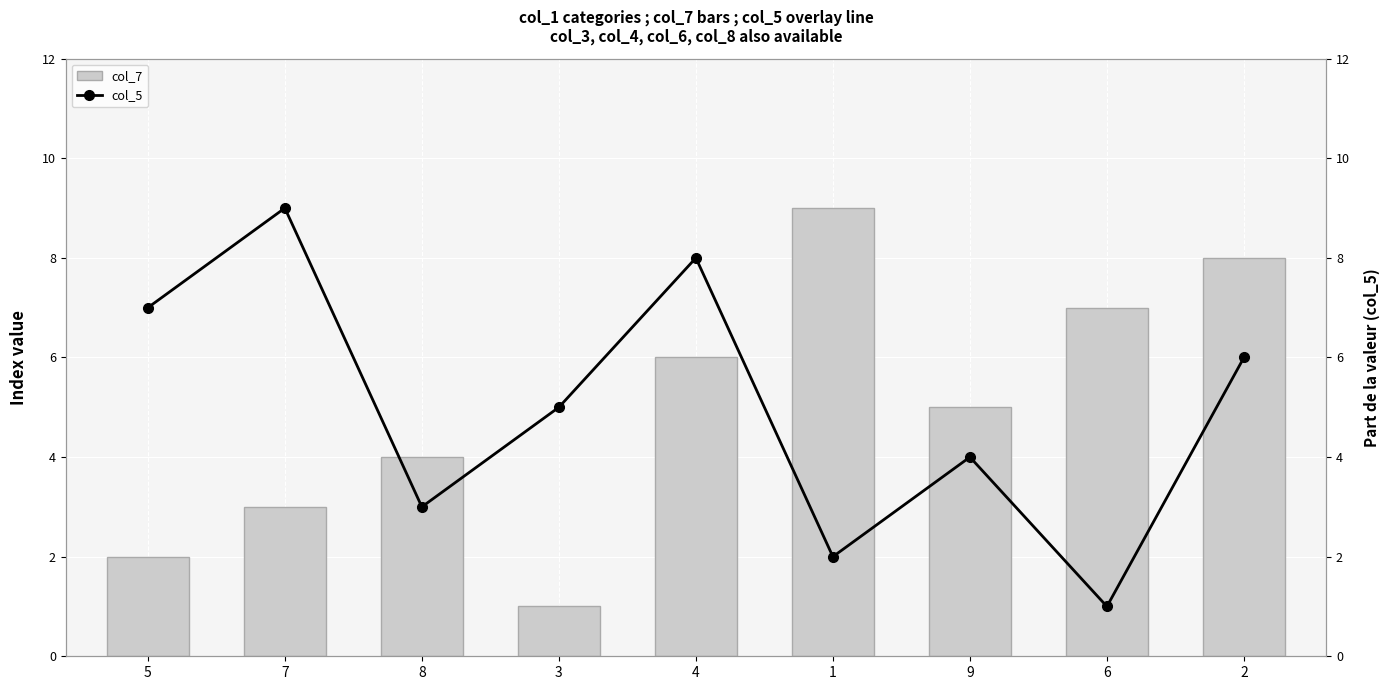

The col_7 series shows 8 at 9. True or false?

False